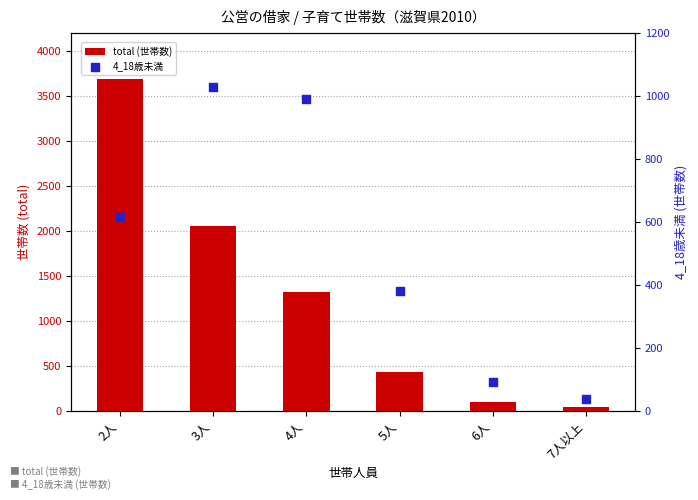

What is the total value across all series at 4人?

2314